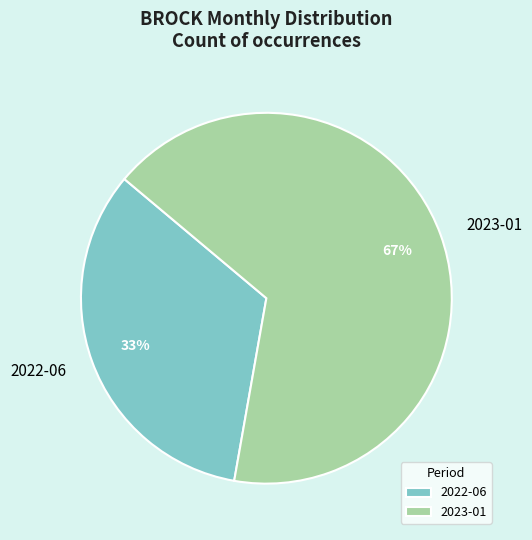

True or false: 2023-01 accounts for 53% of the total.

False